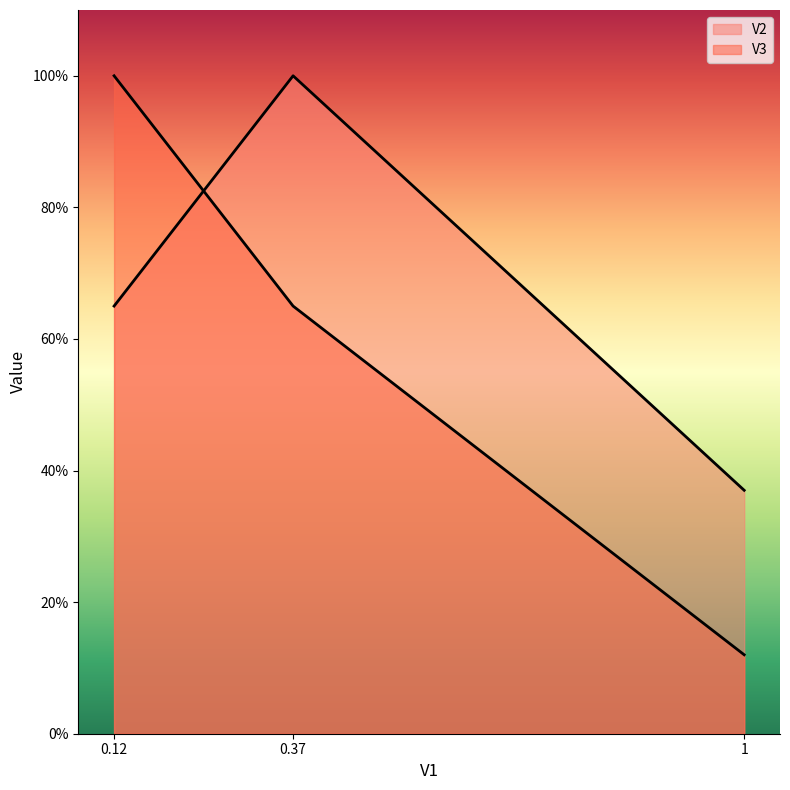

Read the V3 value at 0.12.

1.0